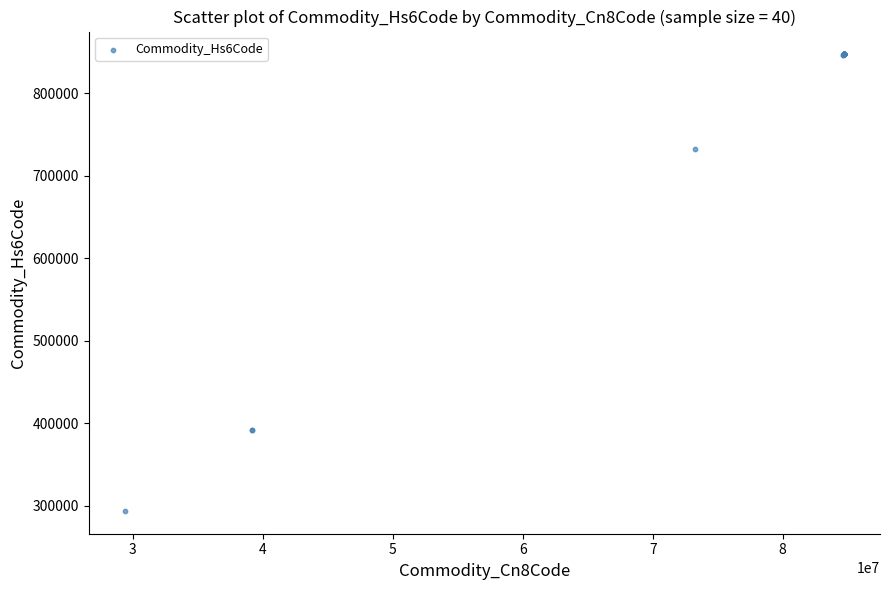

What Y value in the scatter plot is closest to 570575?

732690